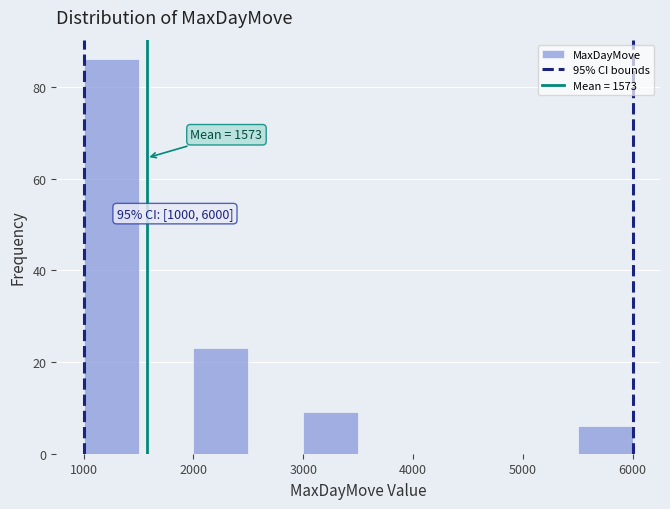

Over which range of the x-axis is the bar tallest?

1000 to 1500